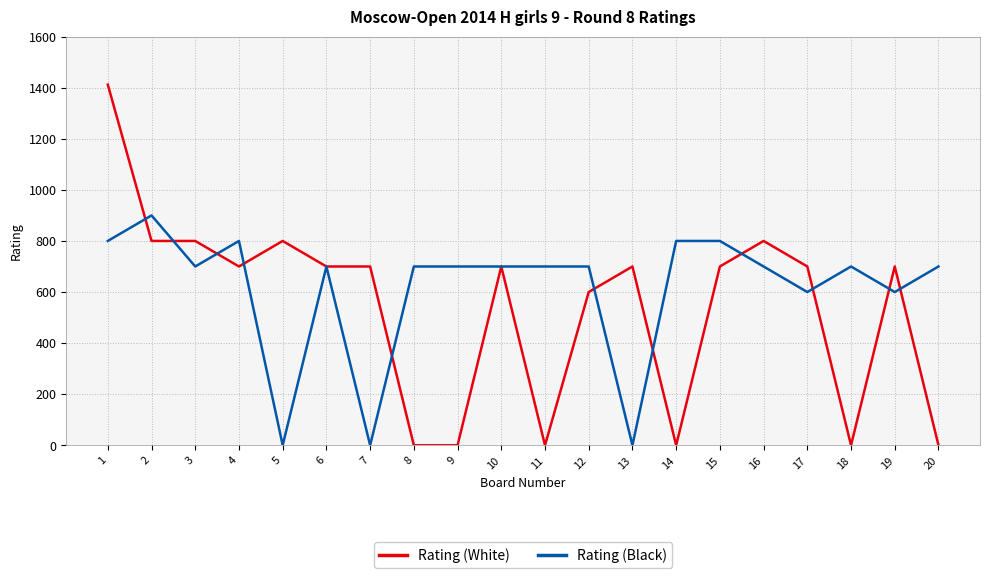

Reading left to right, what are all the values shown in this chart?

Rating (White): 1412	800	800	700	800	700	700	0	0	700	0	600	700	0	700	800	700	0	700	0
Rating (Black): 800	900	700	800	0	700	0	700	700	700	700	700	0	800	800	700	600	700	600	700